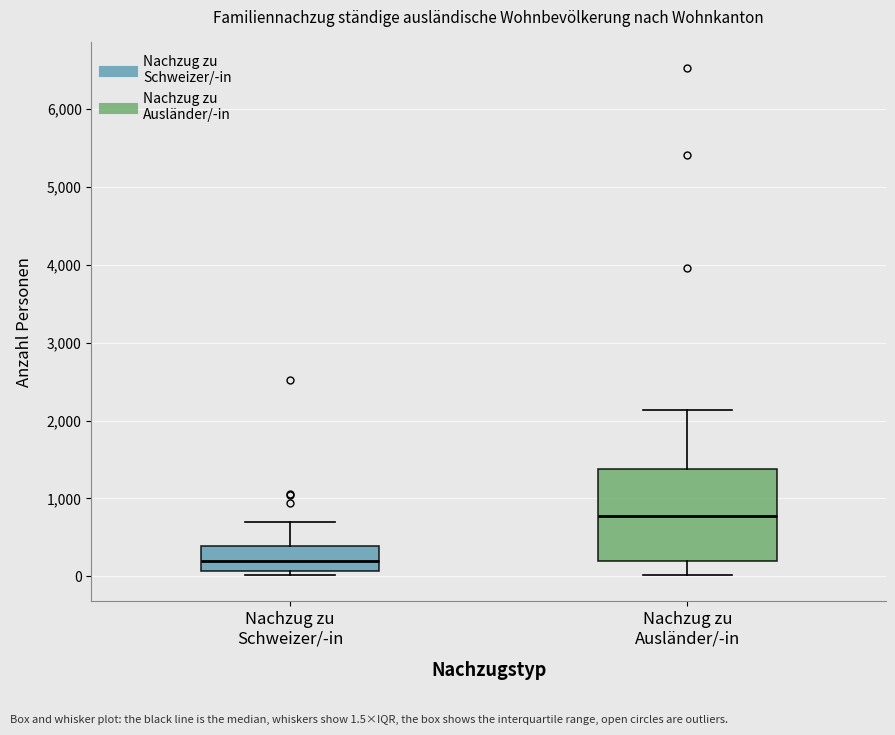

Reading left to right, transcribe this box plot: for each box, give where its median line is, the range the box spans, and where its two whiskers end, as read against the y-axis. The values are not printed on the chart, so give them approximately, as read against the axis.

Nachzug zu Schweizer/-in: median 200, box 100 to 400, whiskers 0 to 700
Nachzug zu Ausländer/-in: median 800, box 200 to 1400, whiskers 0 to 2100